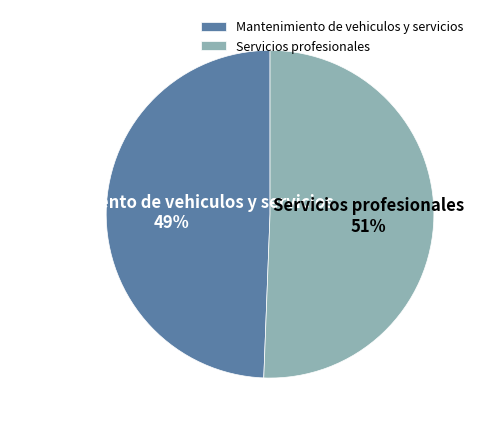

To the nearest percent, what portion does Servicios profesionales represent?

51%